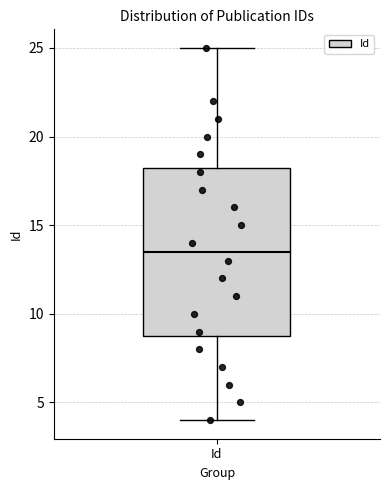

Read this box plot against the y-axis: the position of the median line, the range covered by the box, and the ends of both whiskers. The values are not printed on the chart, so give them approximately, as read against the axis.

median 13.5, box 9.0 to 18.5, whiskers 4.0 to 25.0